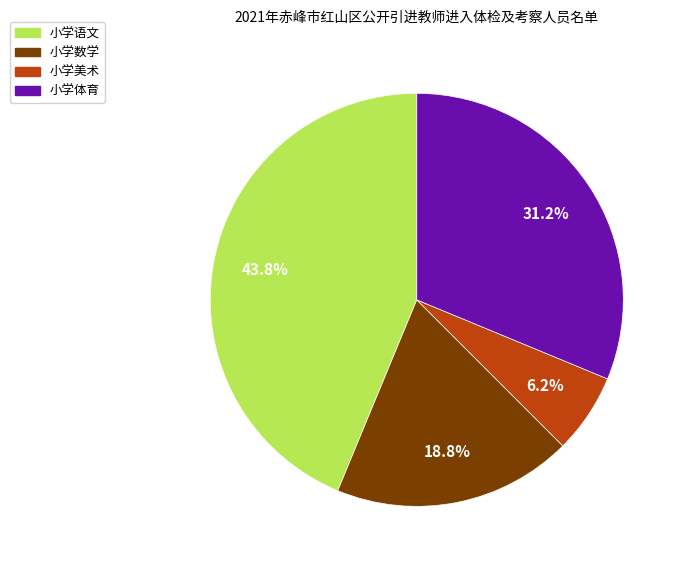

How many slices are in this pie chart?

4